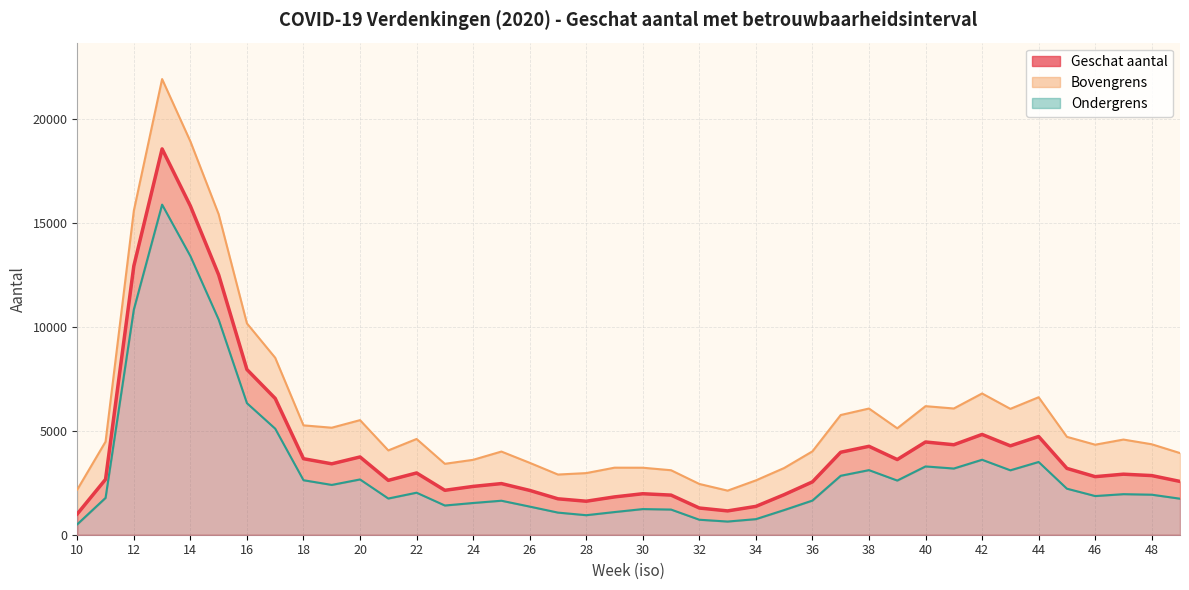

What is the value of the Bovengrens point at the 13th from the left?

4604